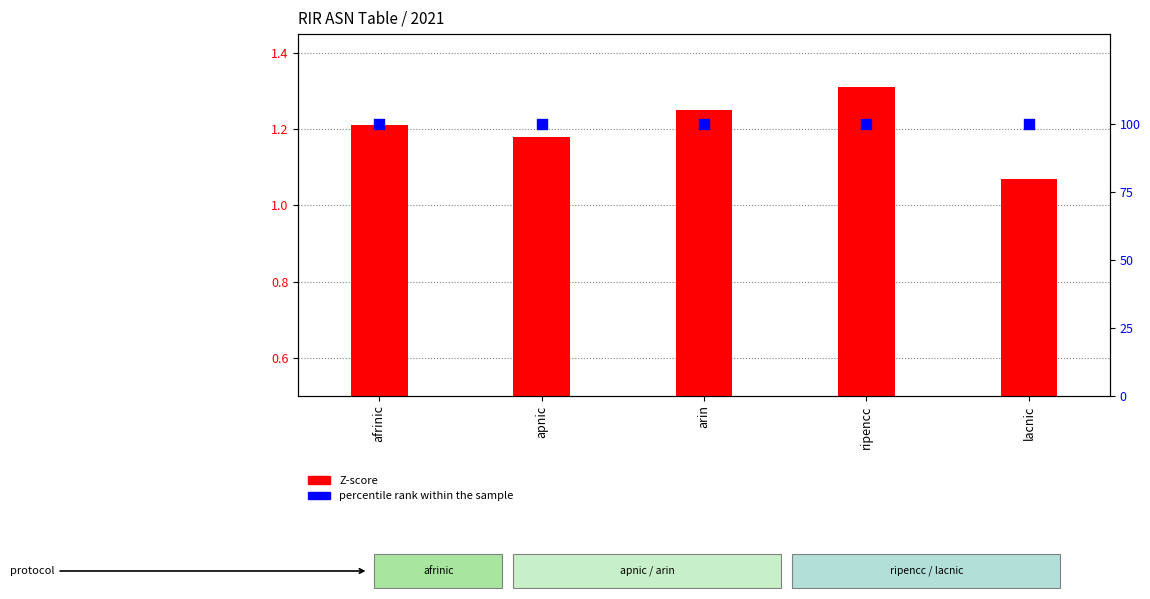

What are all the series names shown in the legend?

Z-score, percentile rank within the sample